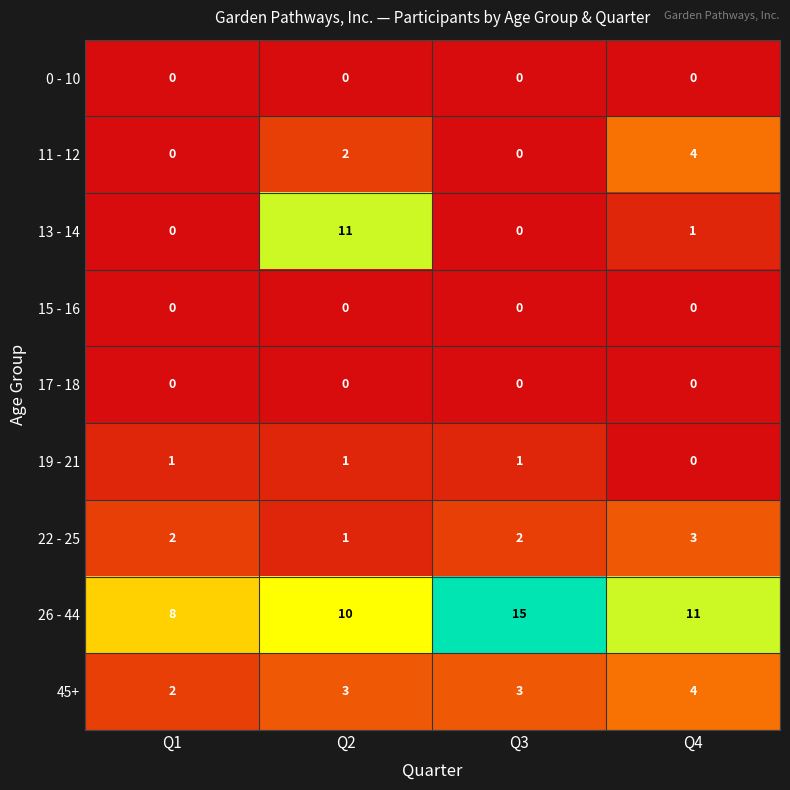

The 17 - 18 series shows 0 at Q4. True or false?

True